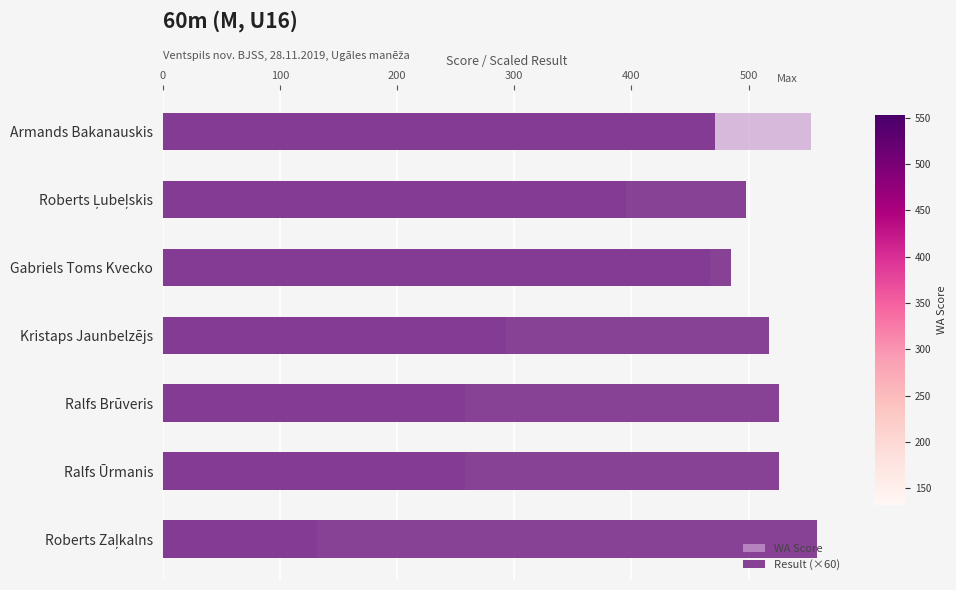

What is the difference between the WA Score values at Armands Bakanauskis and Roberts Ļubeļskis?

158.0